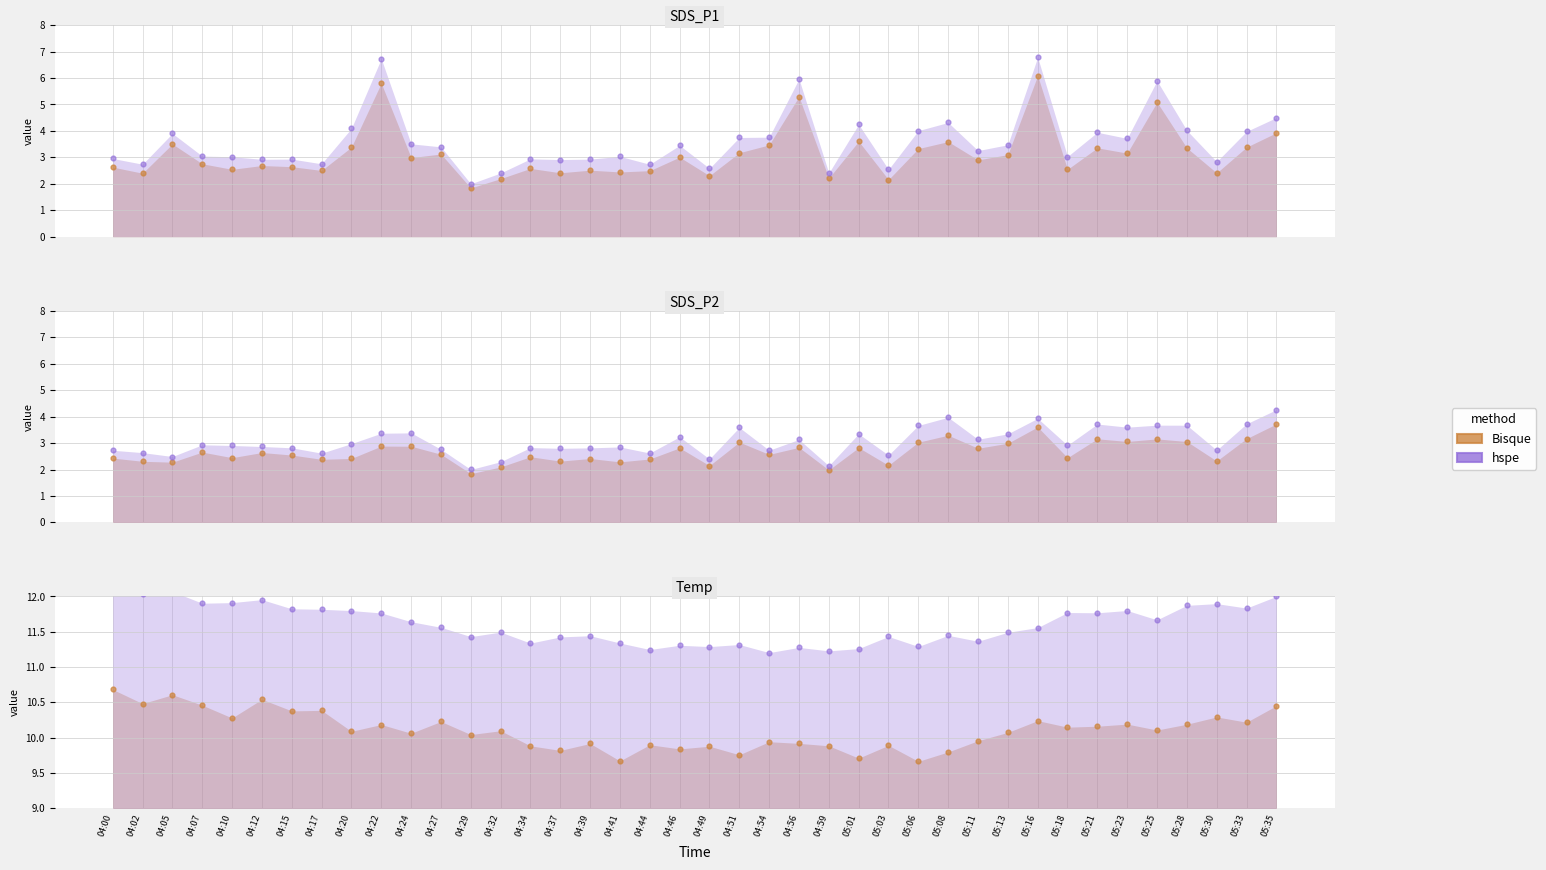

Is the value of Bisque at 04:17 greater than the value of hspe at 05:21?

No